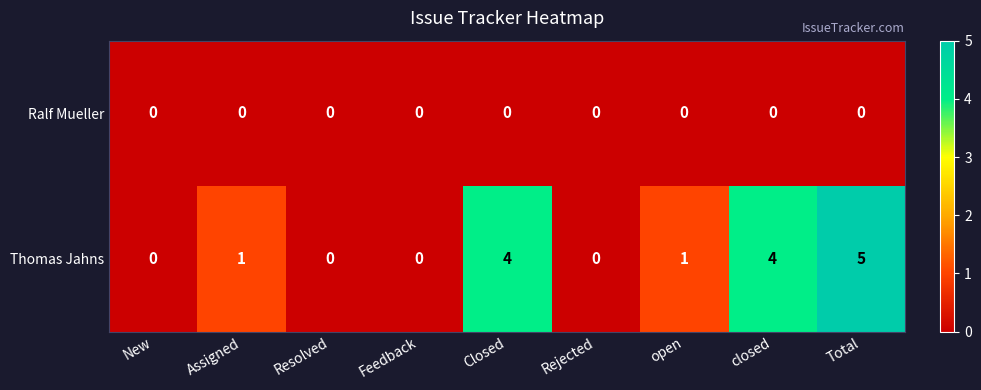

Which series has the largest total across all categories?

Thomas Jahns